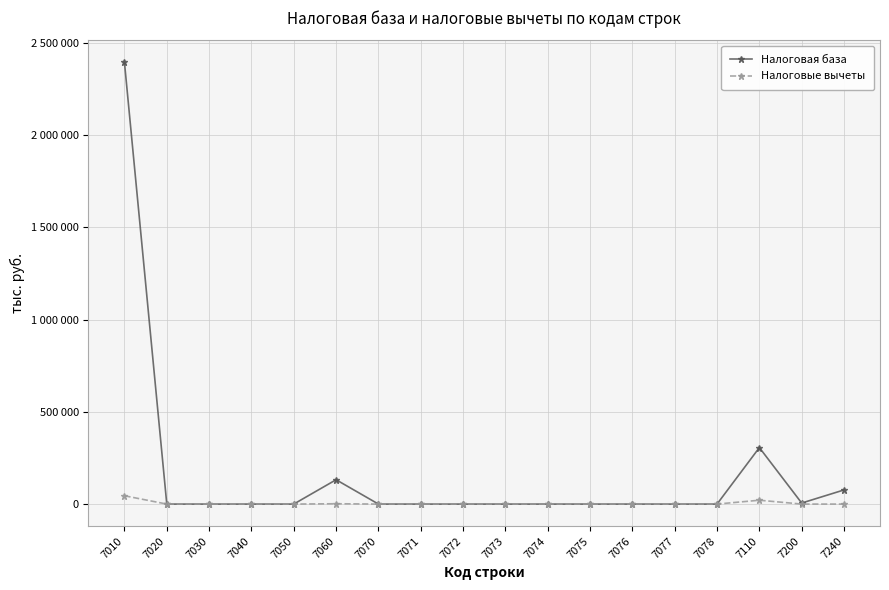

Between 7078 and 7074, which is larger?

7078